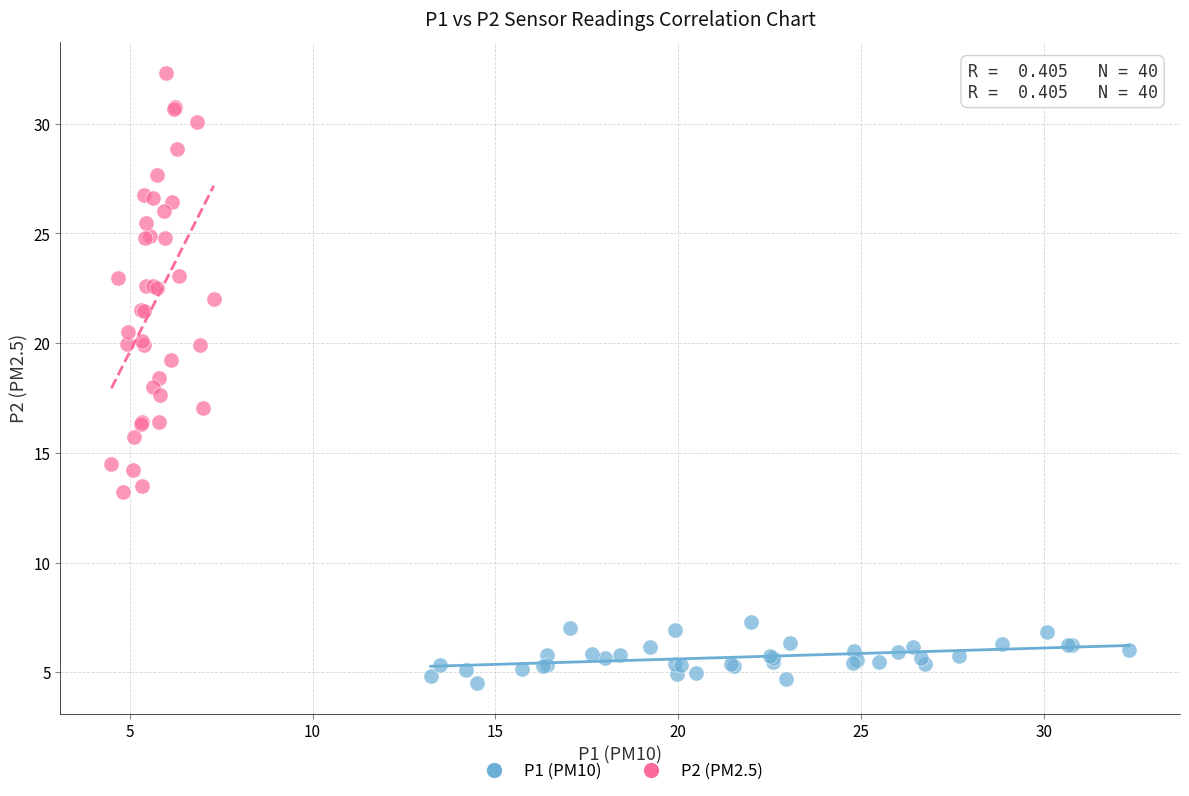

Which series reaches the minimum Y coordinate?

P1 (PM10)